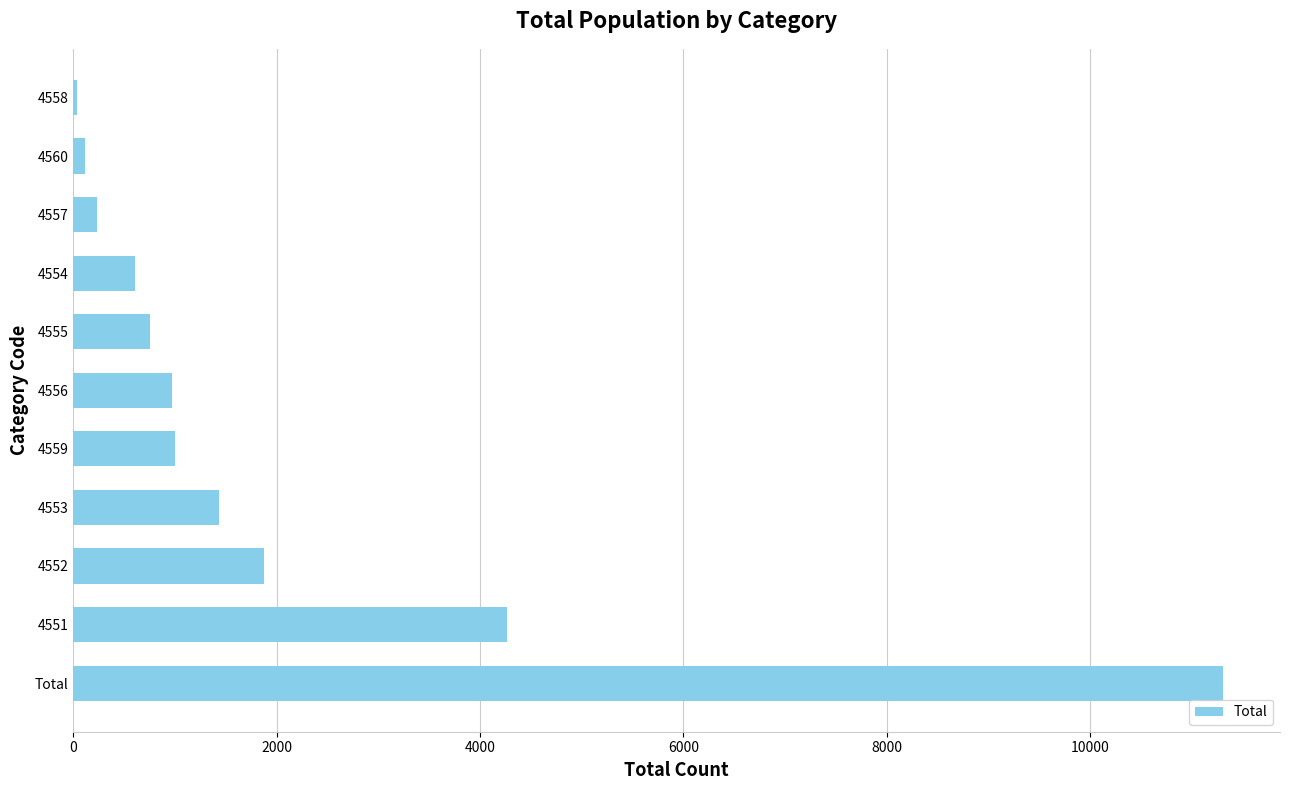

What is the change in value from 4553 to 4559?

-435